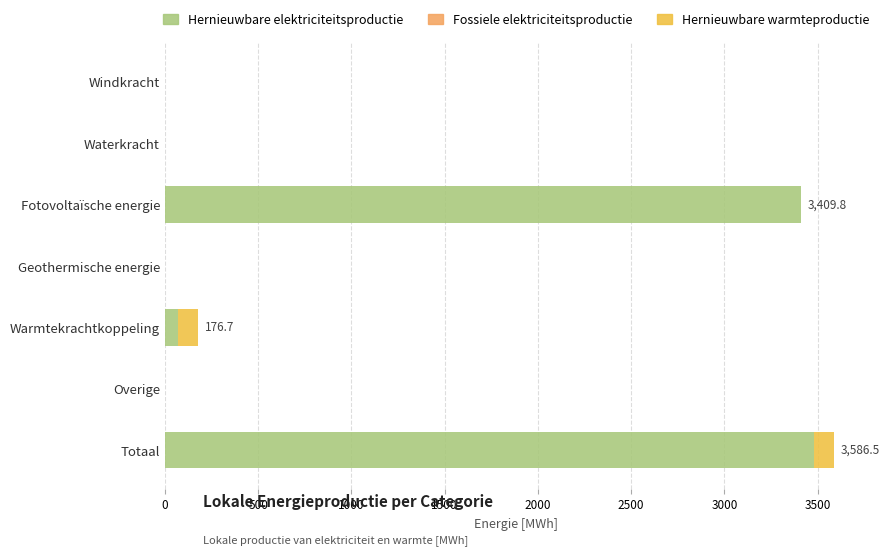

What is the total value across all series at Fotovoltaïsche energie?

3409.8